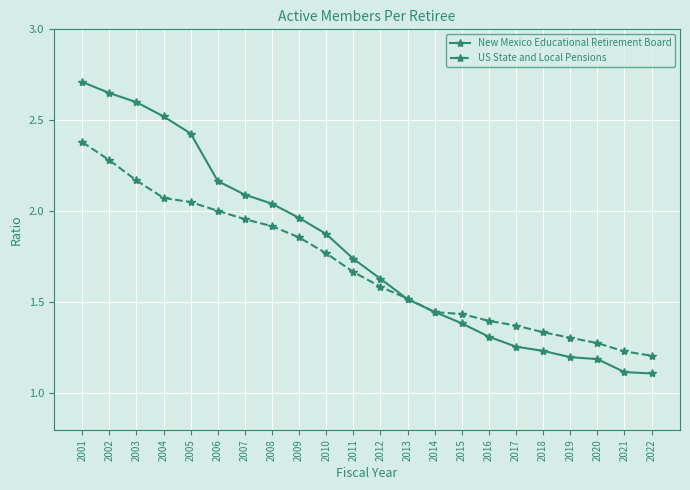

True or false: US State and Local Pensions and New Mexico Educational Retirement Board cross at least once.

True